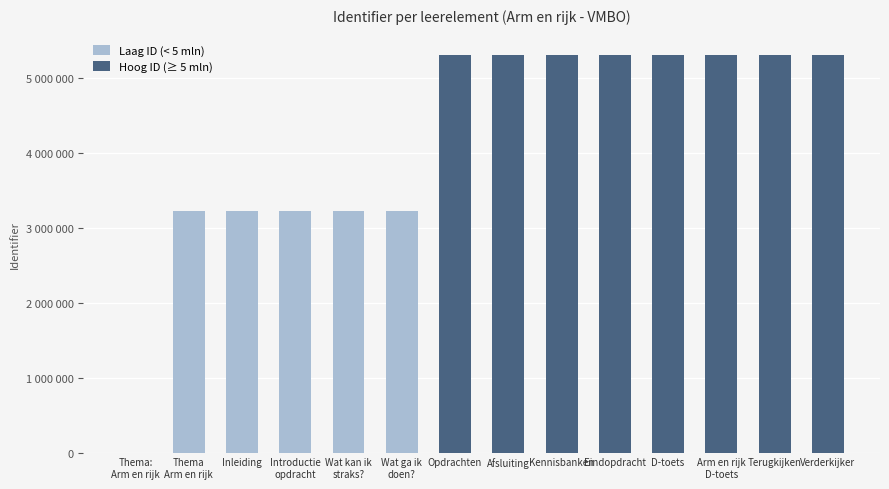

Between Opdrachten and Introductie
opdracht, which is larger?

Introductie
opdracht